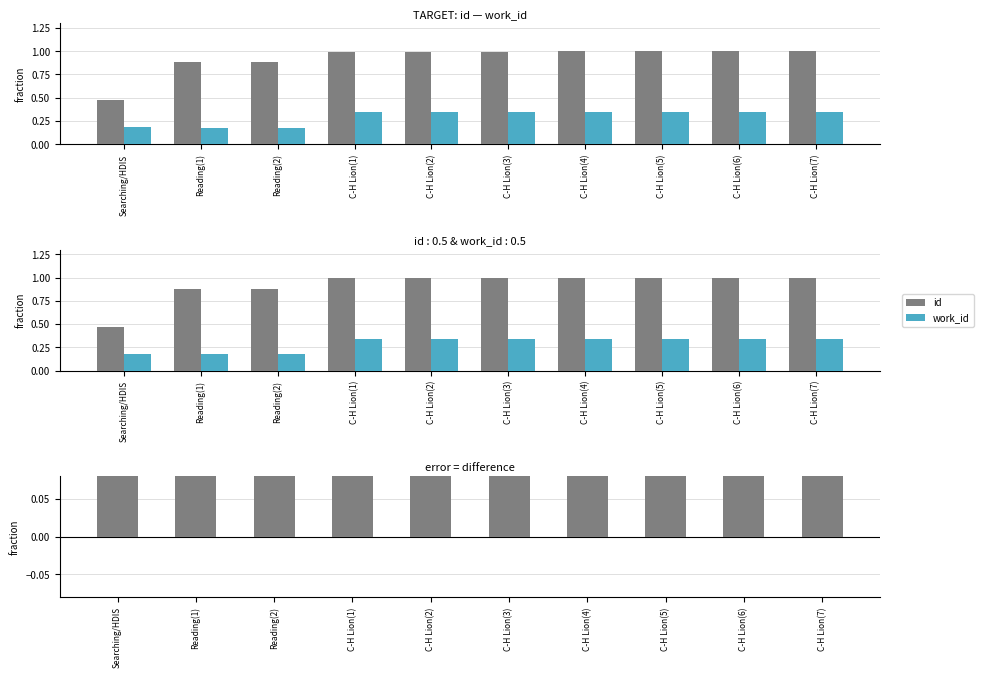

At how many categories does at least one series exceed 0?

10